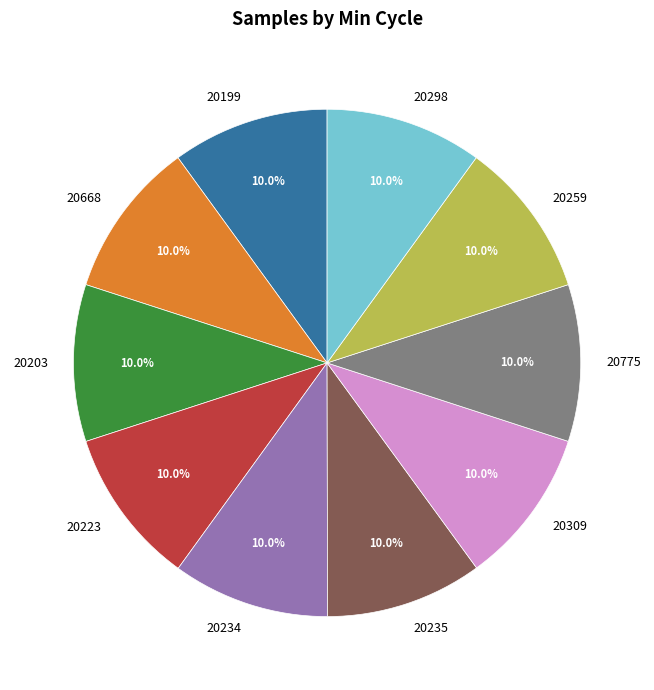

What is the total percentage of 20199 and 20309?

20.0%